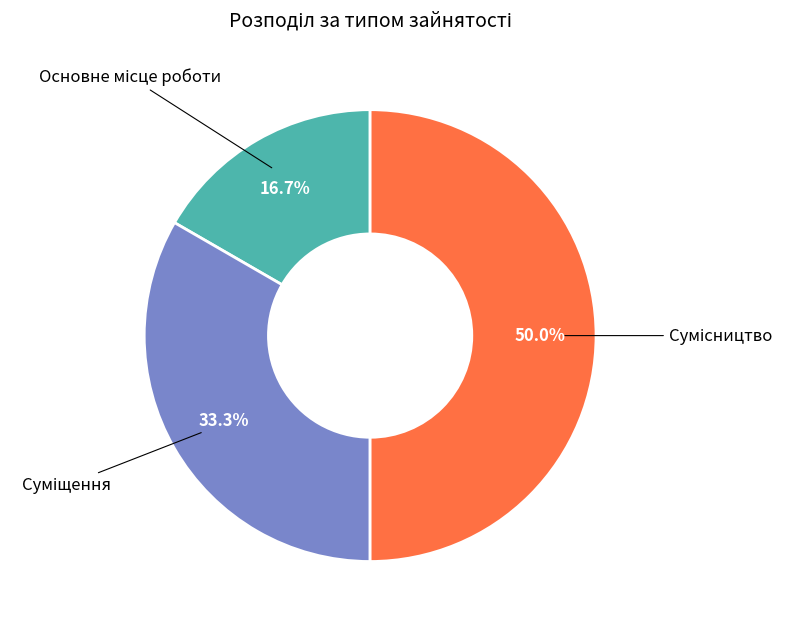

To the nearest percent, what is the average slice percentage?

33%